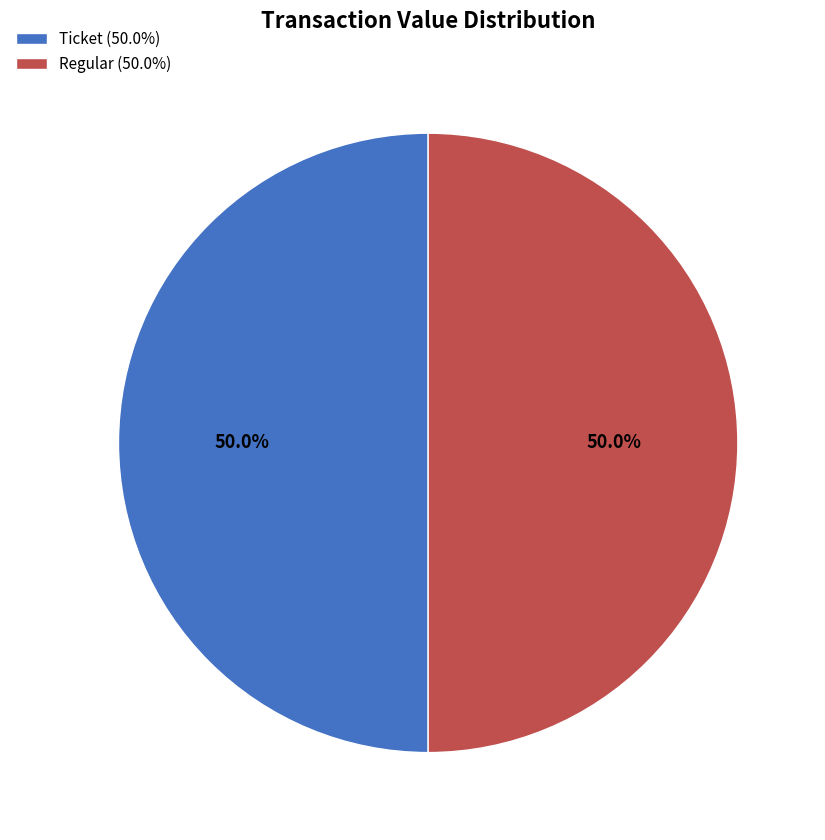

Is the sum of Regular and Ticket greater than half?

Yes